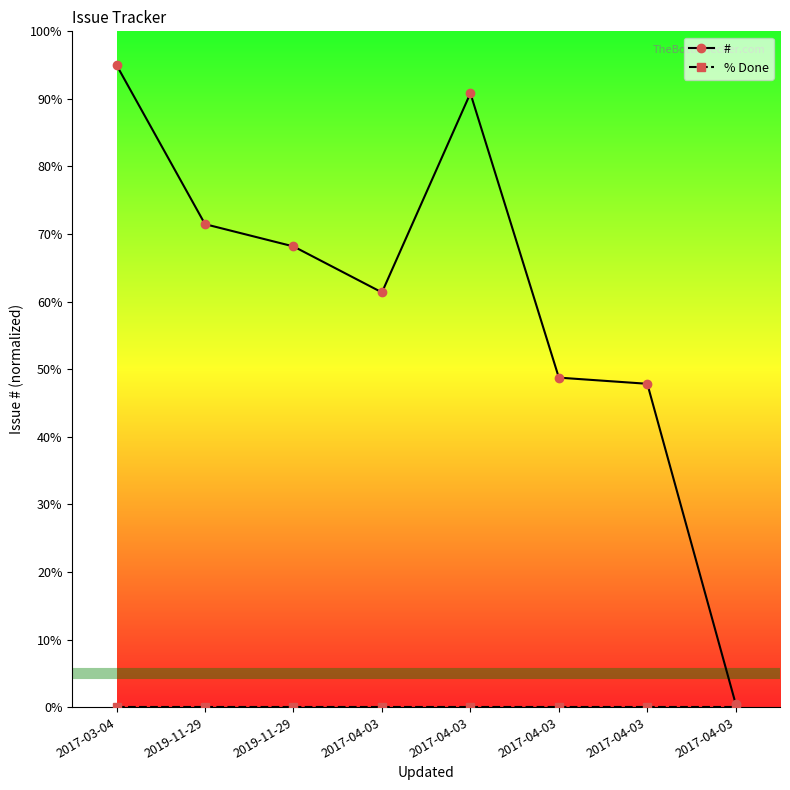

What is the maximum value shown in the chart?

95.0